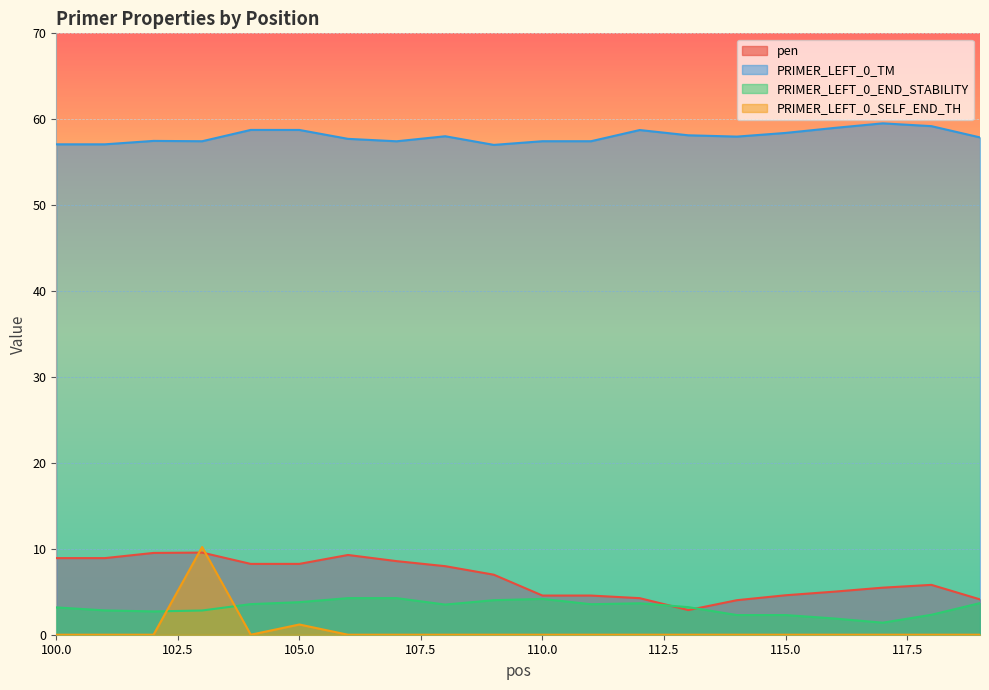

What is the difference between the PRIMER_LEFT_0_END_STABILITY values at 113 and 101?

0.4